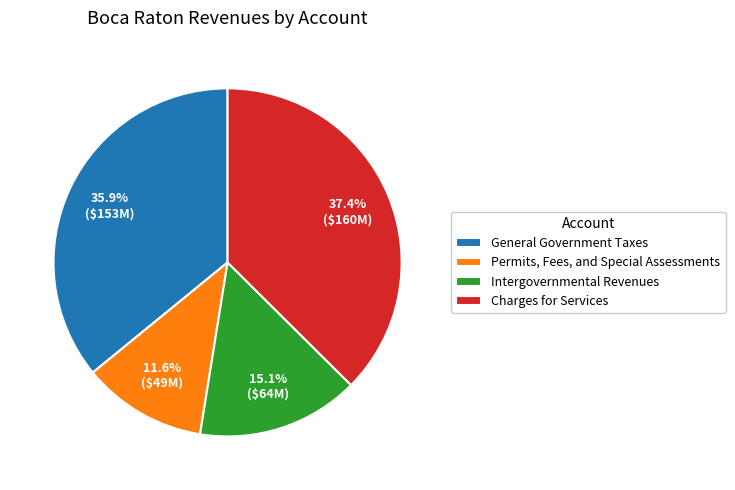

Approximately how many times larger is the value at Permits, Fees, and Special Assessments compared to Intergovernmental Revenues?

0.8